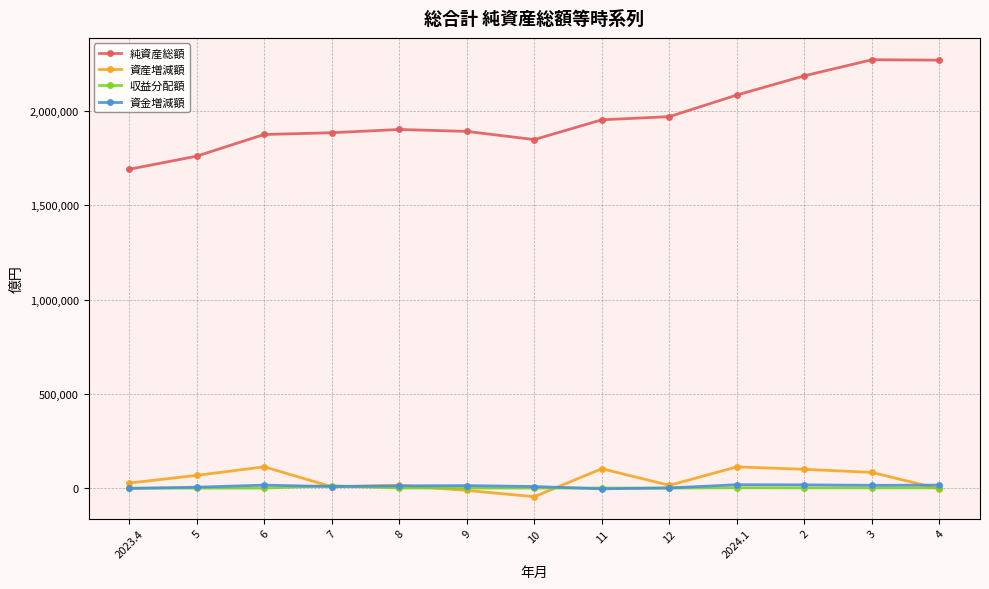

The 純資産総額 series shows 587524 at 2024.1. True or false?

False